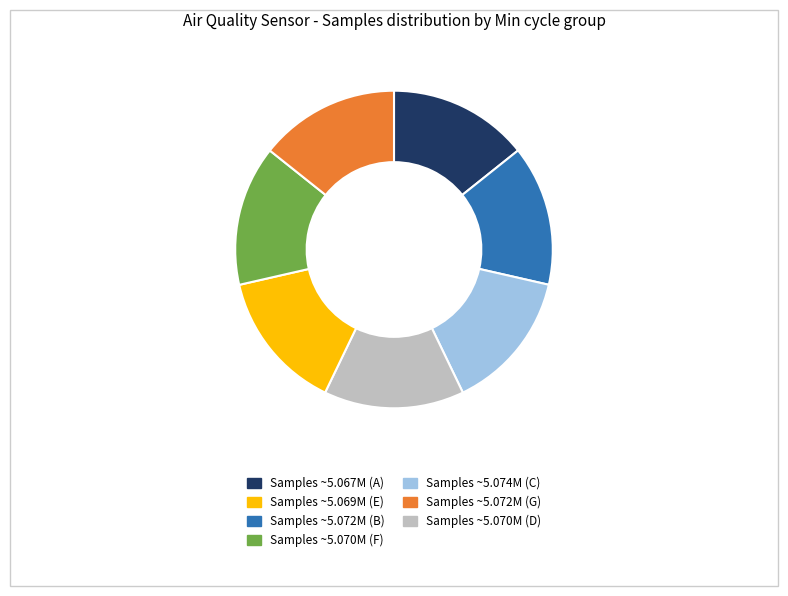

Does any single category account for the majority?

No